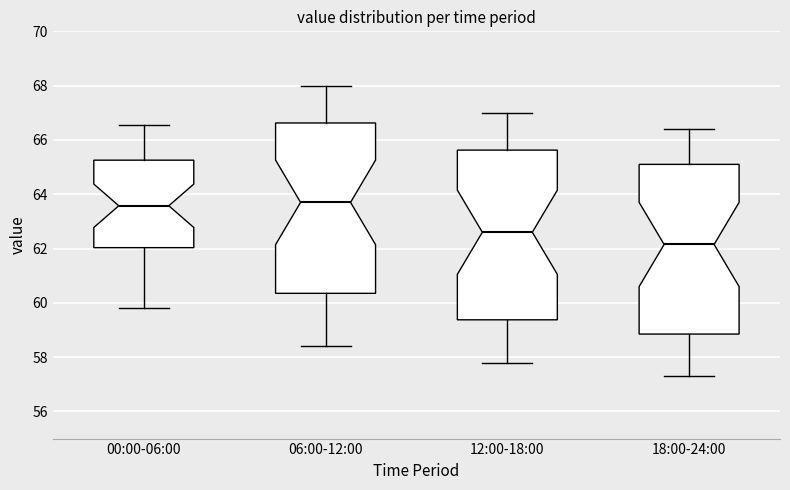

Reading left to right, transcribe this box plot: for each box, give where its median line is, the range the box spans, and where its two whiskers end, as read against the y-axis. The values are not printed on the chart, so give them approximately, as read against the axis.

00:00-06:00: median 63.6, box 62.0 to 65.2, whiskers 59.8 to 66.6
06:00-12:00: median 63.8, box 60.4 to 66.6, whiskers 58.4 to 68.0
12:00-18:00: median 62.6, box 59.4 to 65.6, whiskers 57.8 to 67.0
18:00-24:00: median 62.2, box 58.8 to 65.2, whiskers 57.4 to 66.4